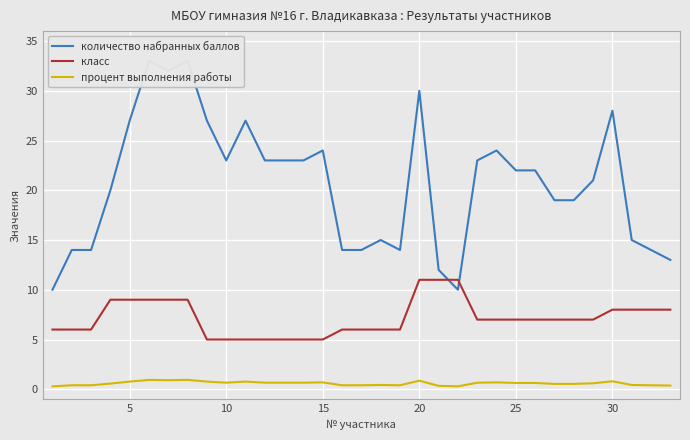

How many data points in класс are above 7?

12